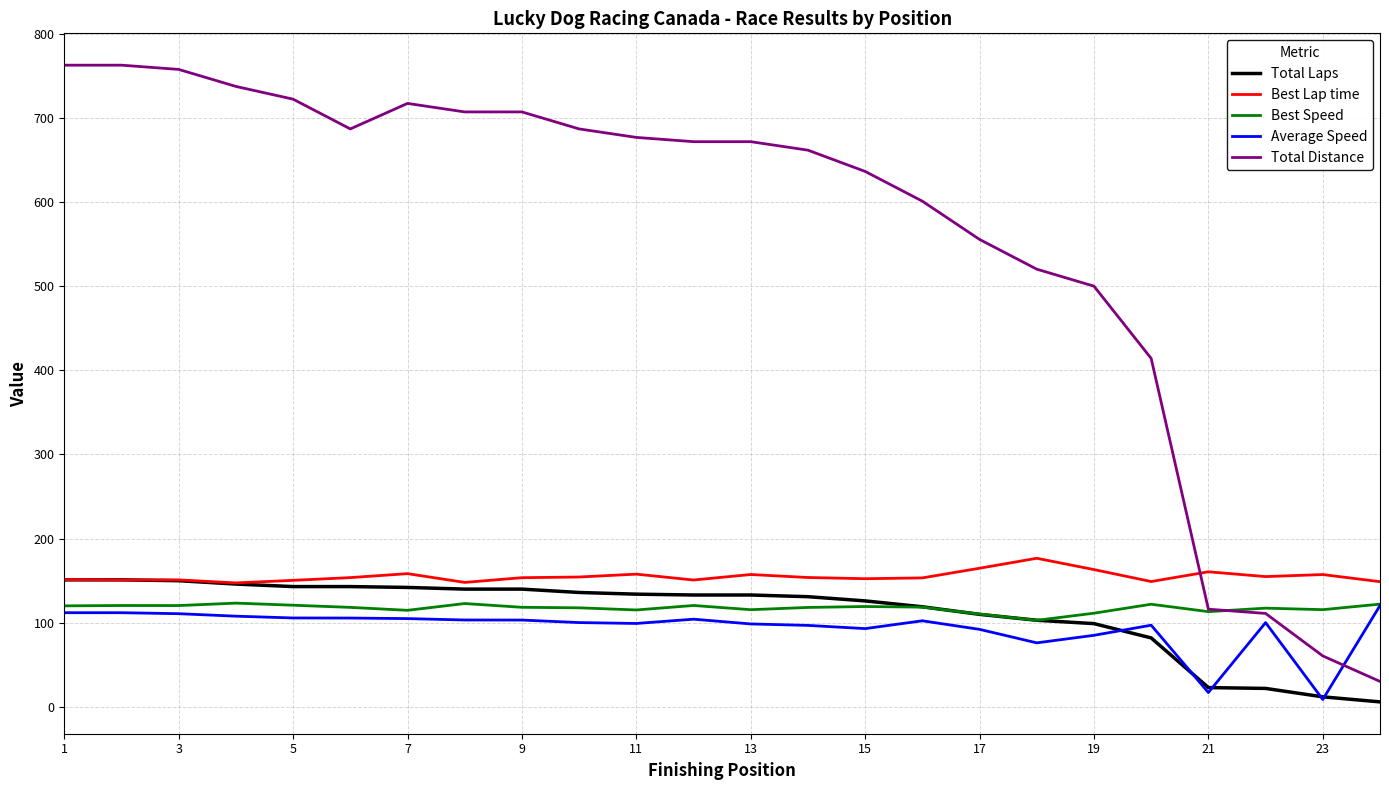

True or false: Best Lap time and Average Speed cross at least once.

False